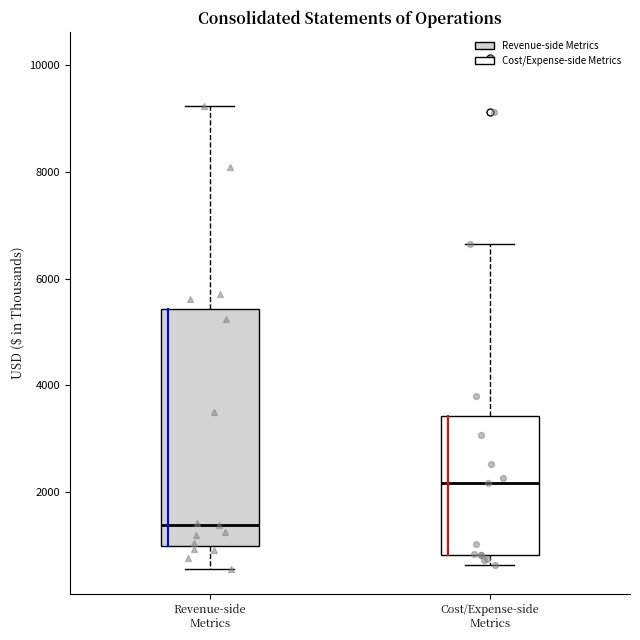

Which box has the lowest median line?

Revenue-side Metrics